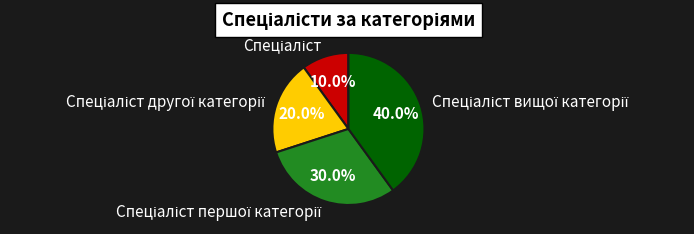

Is there a majority slice in this chart?

No